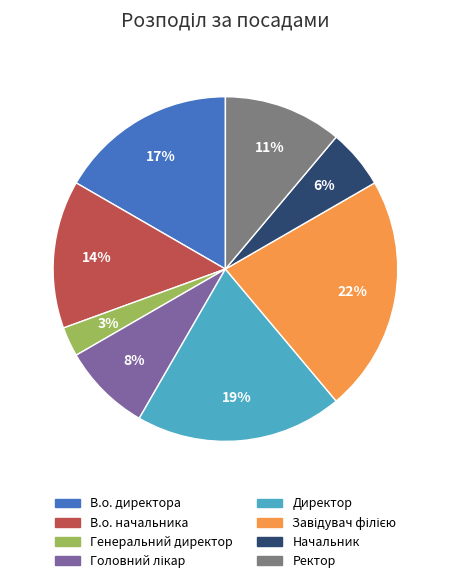

To the nearest percent, what is the average slice percentage?

12%